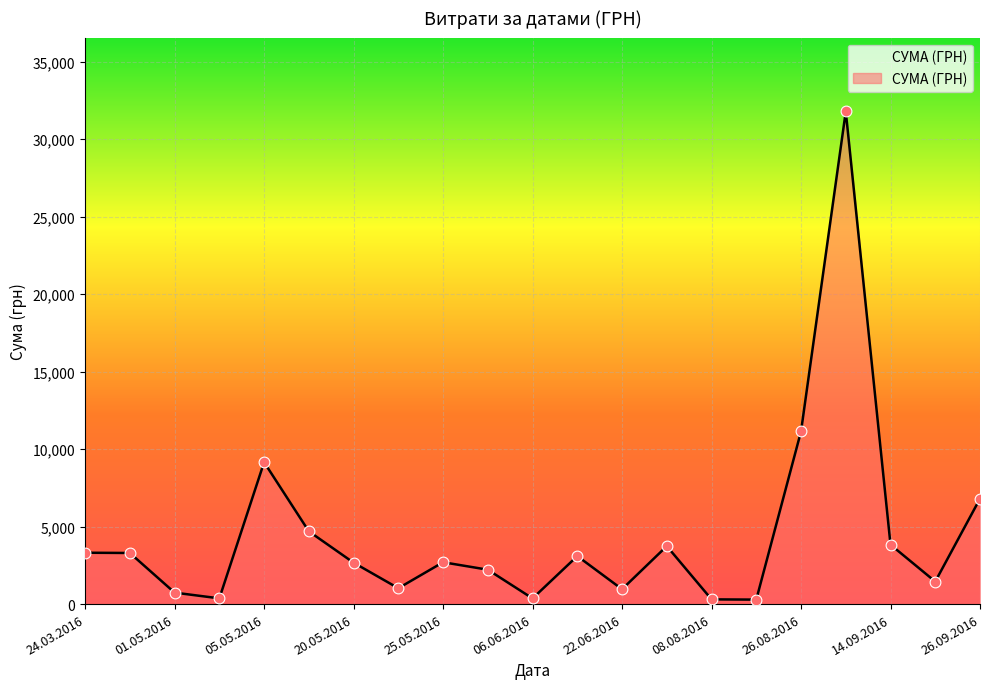

What is the maximum value shown in the chart?

31782.9